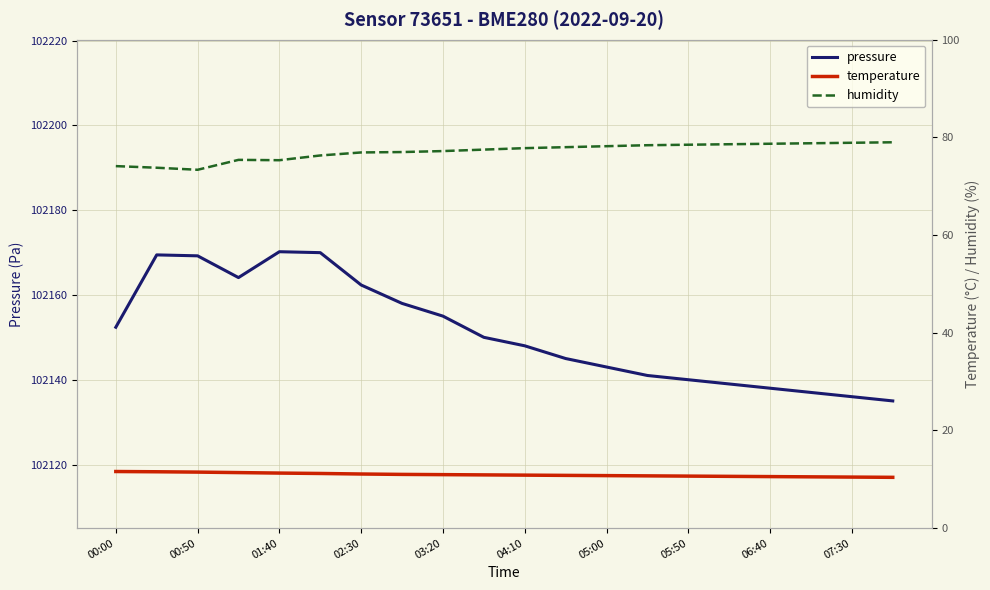

Is it true that temperature equals 16.3 at 00:00?

False